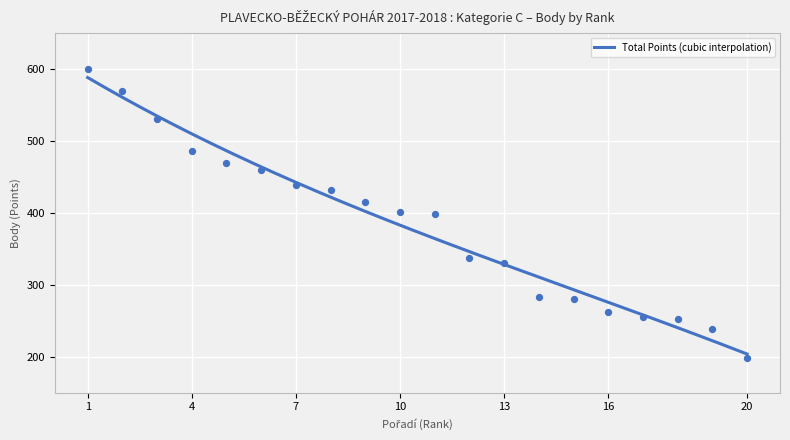

What is the ratio of the value at 3. to the value at 13.?

1.6